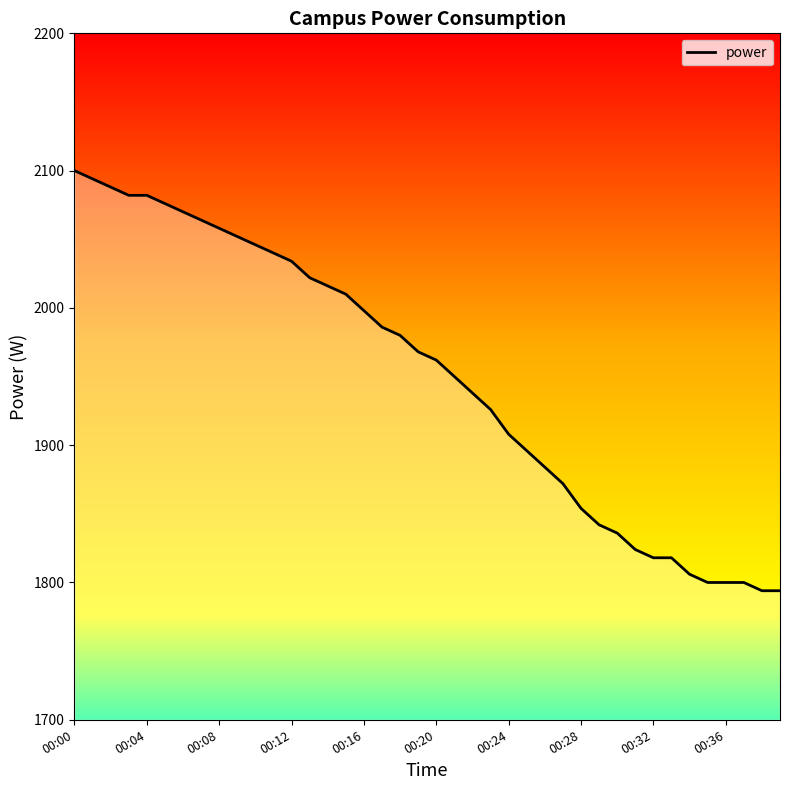

What is the smallest value displayed?

1794